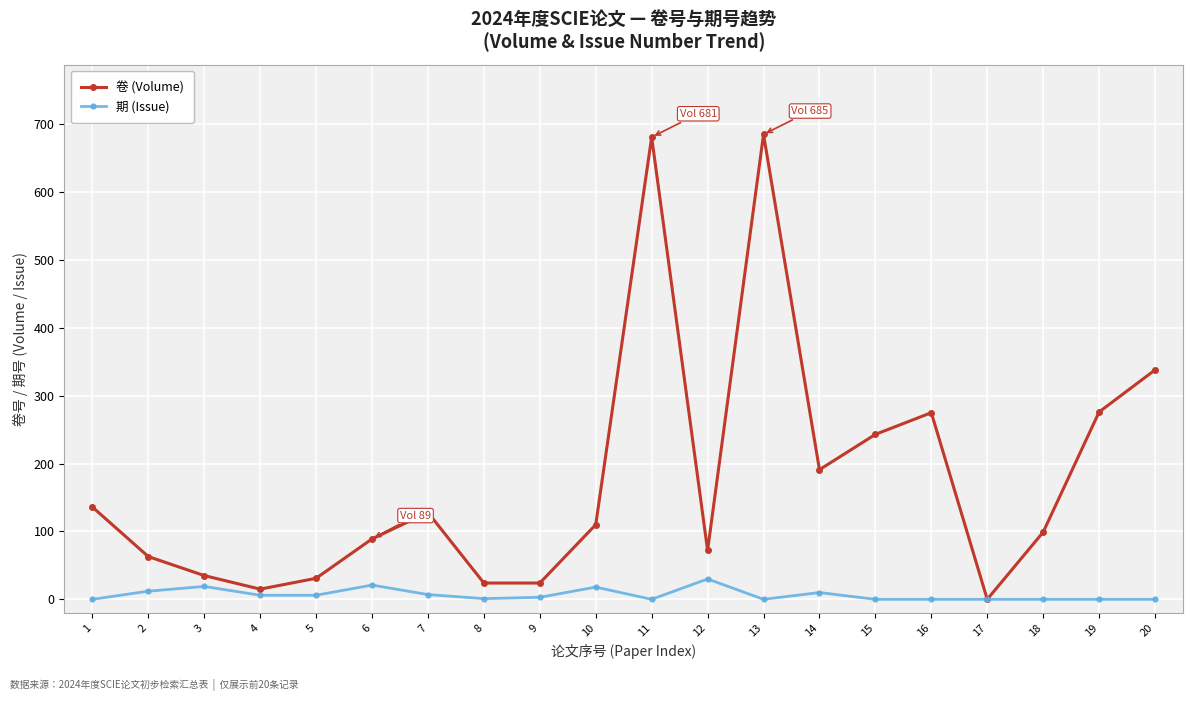

The value of 卷 (Volume) at 13 is 685. True or false?

True